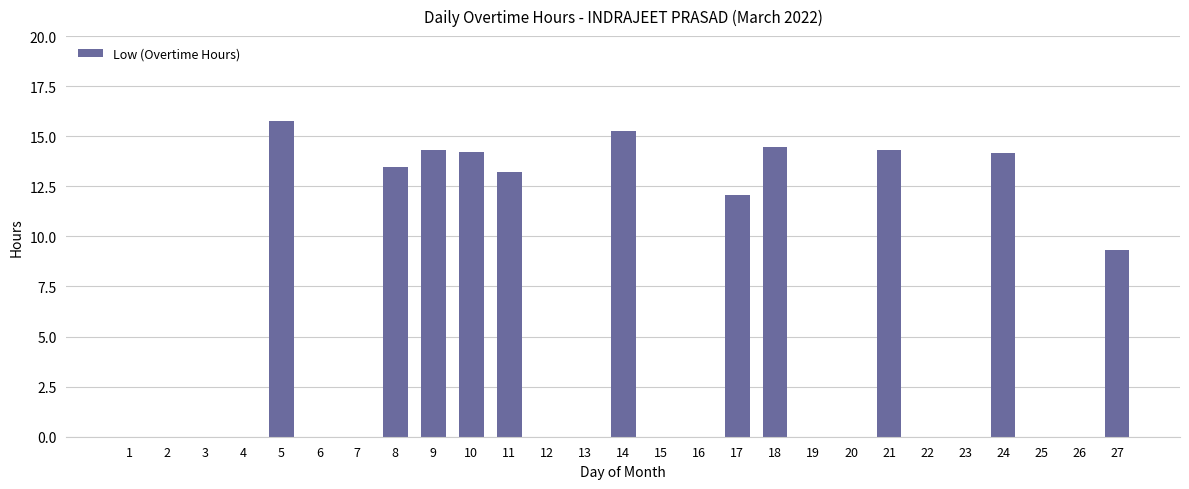

What is the maximum value shown in the chart?

15.8